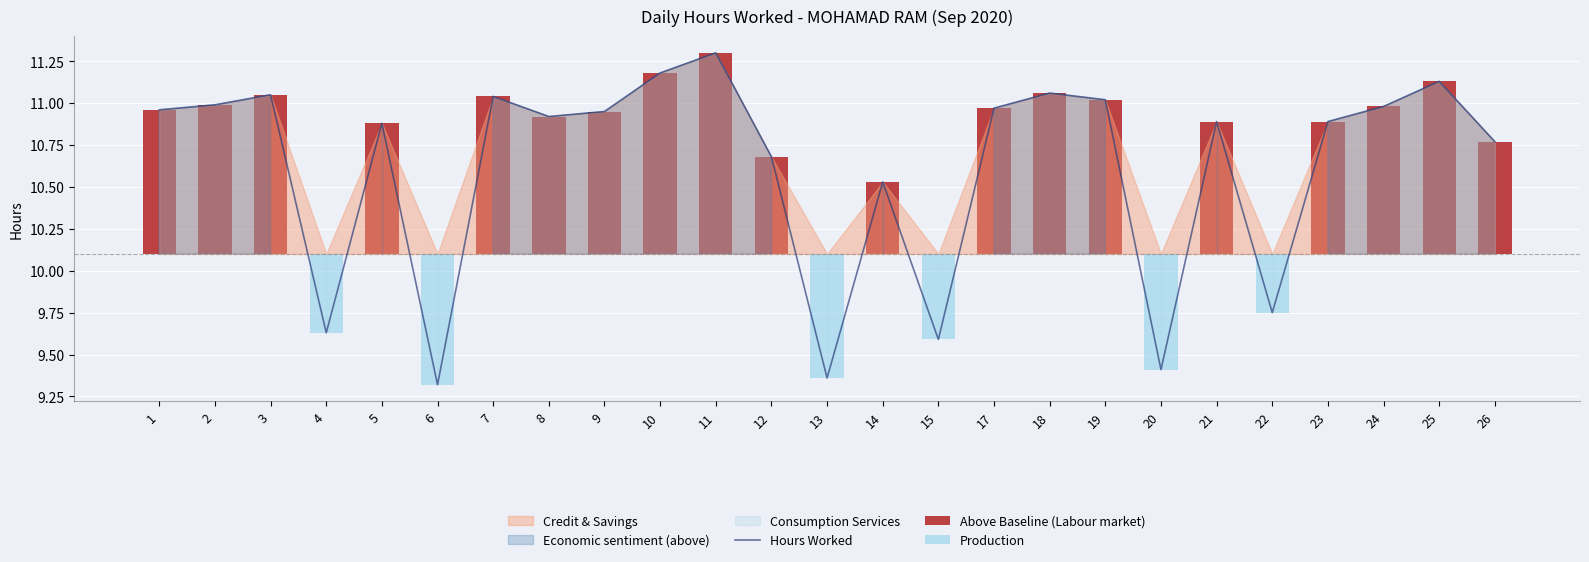

Is it true that Hours Worked equals 15.0 at 6?

False